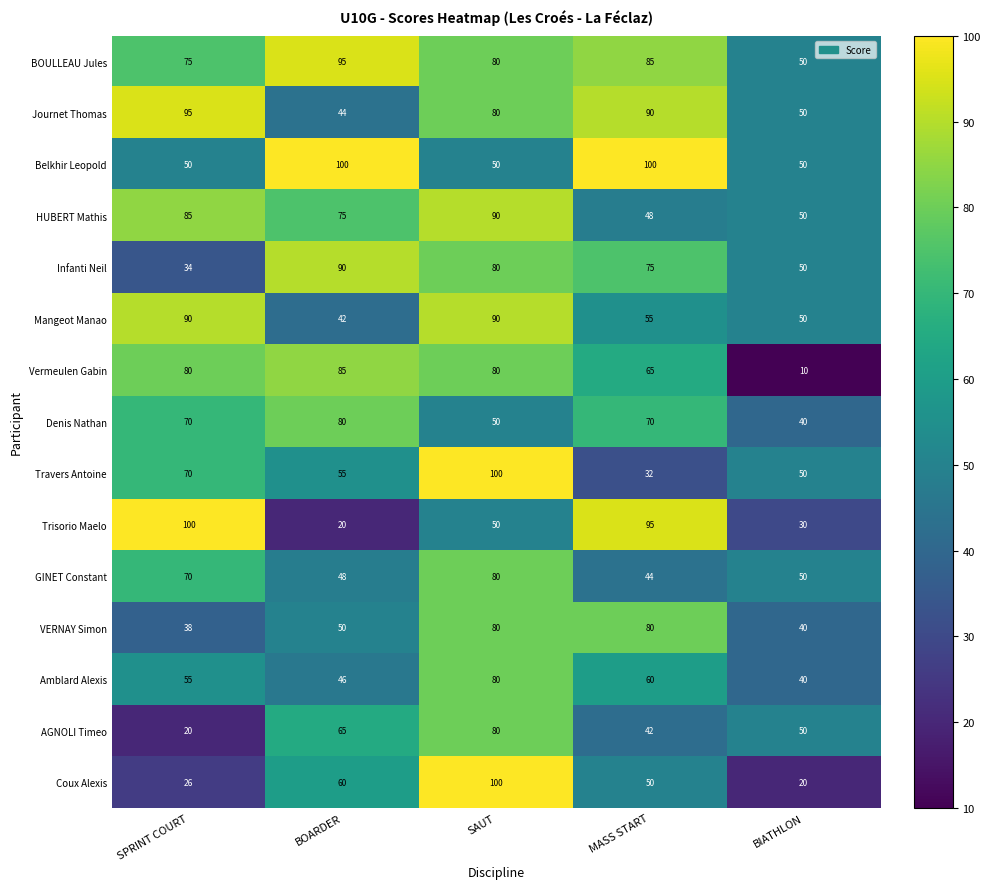

At which category is the sum across all series the highest?

SAUT